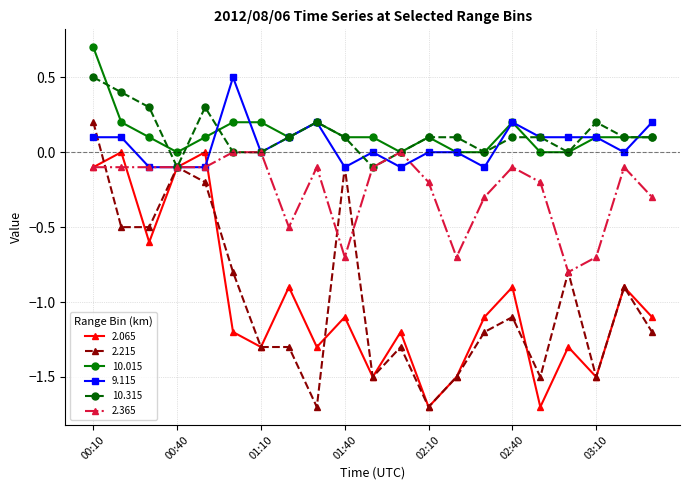

True or false: 2.065 and 10.015 cross at least once.

False